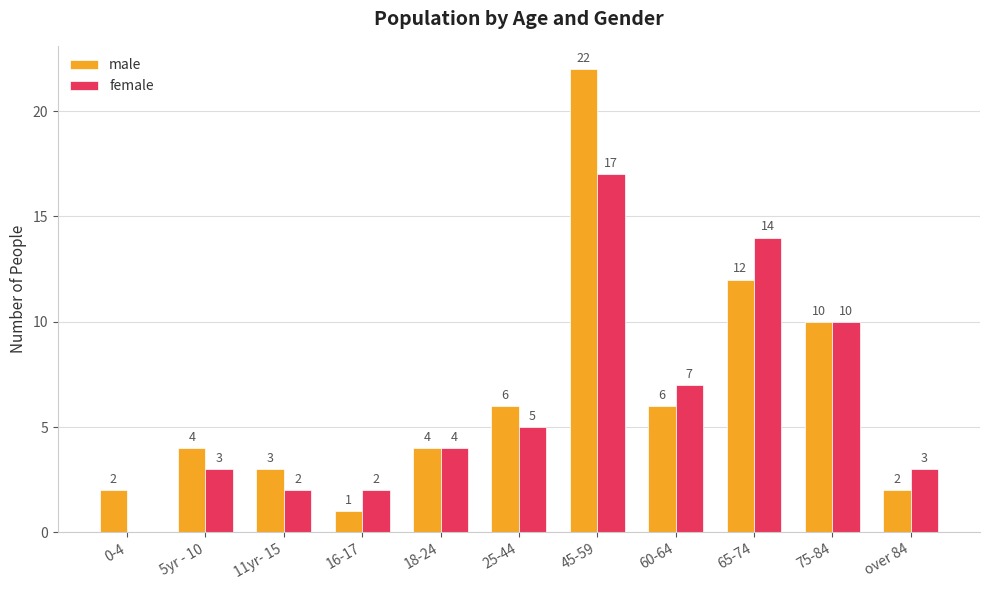

How many series are shown in this chart?

2